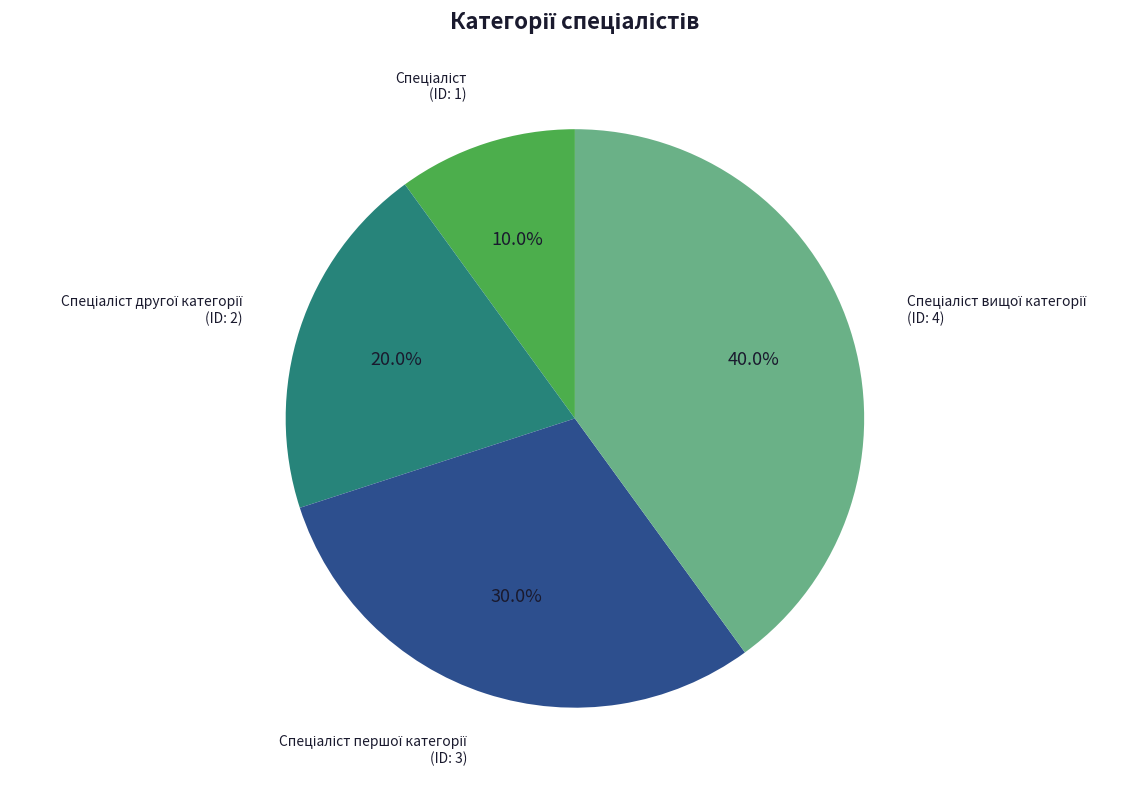

Is there a majority slice in this chart?

No